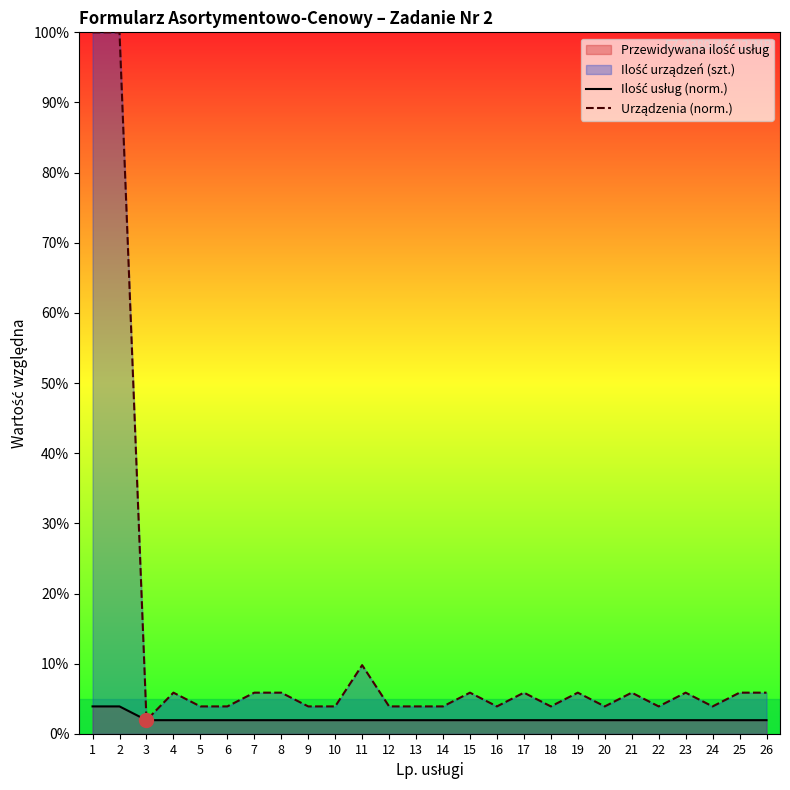

Reading left to right, transcribe all the data shown in this chart.

Ilość usług (norm.): 1=3.9	2=3.9	3=2.0	4=2.0	5=2.0	6=2.0	7=2.0	8=2.0	9=2.0	10=2.0	11=2.0	12=2.0	13=2.0	14=2.0	15=2.0	16=2.0	17=2.0	18=2.0	19=2.0	20=2.0	21=2.0	22=2.0	23=2.0	24=2.0	25=2.0	26=2.0
Urządzenia (norm.): 1=100.0	2=100.0	3=2.0	4=5.9	5=3.9	6=3.9	7=5.9	8=5.9	9=3.9	10=3.9	11=9.8	12=3.9	13=3.9	14=3.9	15=5.9	16=3.9	17=5.9	18=3.9	19=5.9	20=3.9	21=5.9	22=3.9	23=5.9	24=3.9	25=5.9	26=5.9